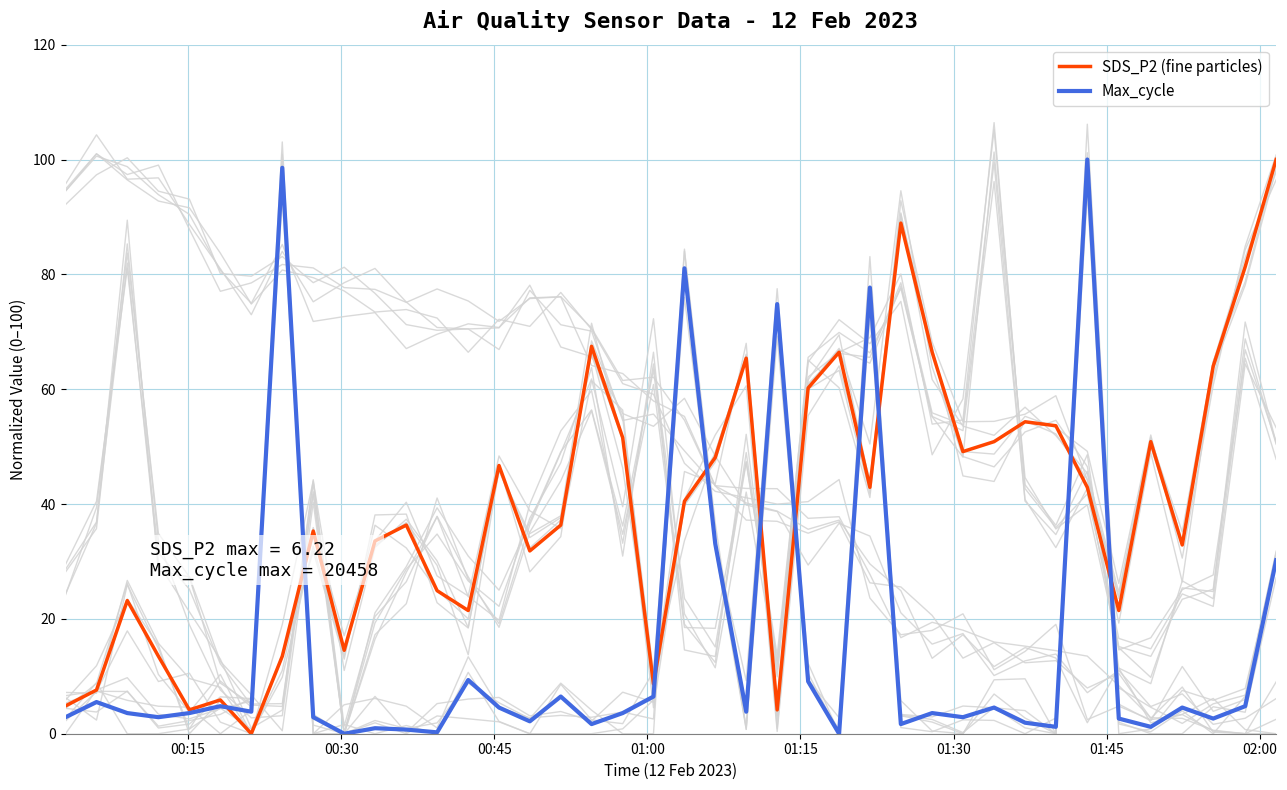

What is the highest value of the Max_cycle series?

100.0